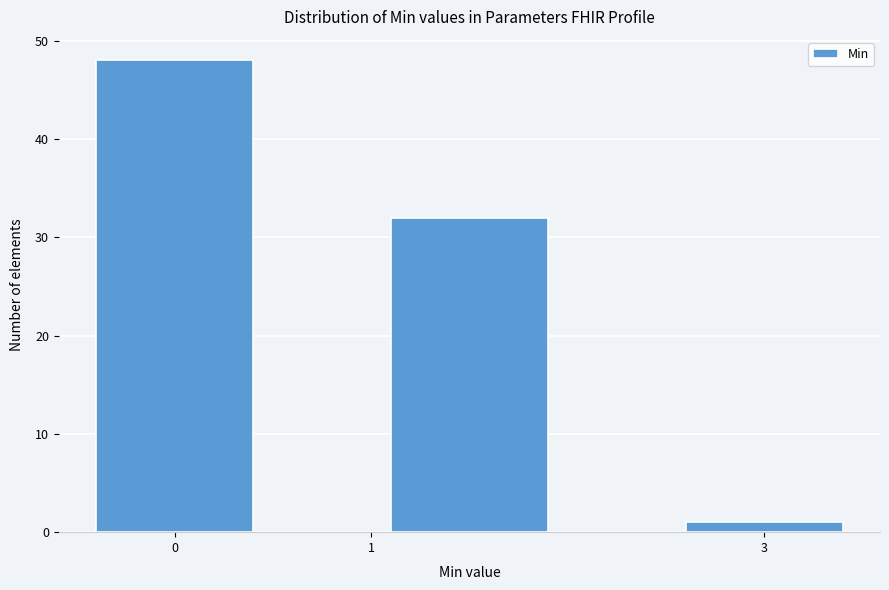

What is the height of the bar covering 0.5 to 2.5 on the x-axis? The values are not printed on the chart, so give them approximately, as read against the axis.

32